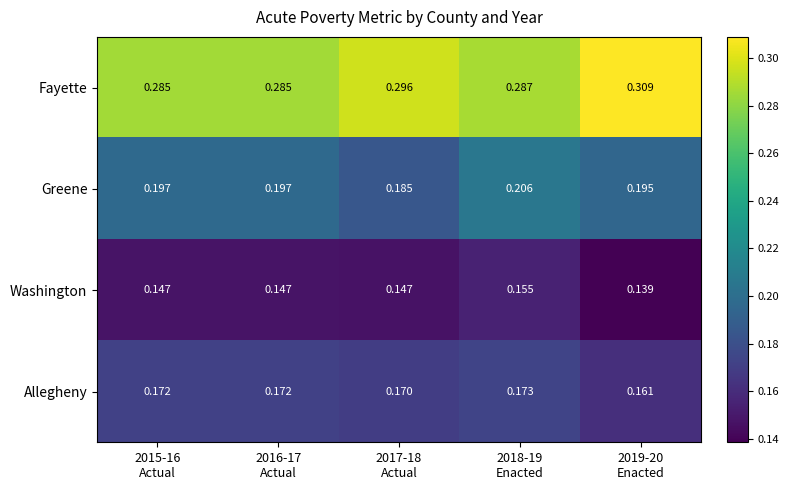

Which category has the highest value across all series?

2019-20
Enacted